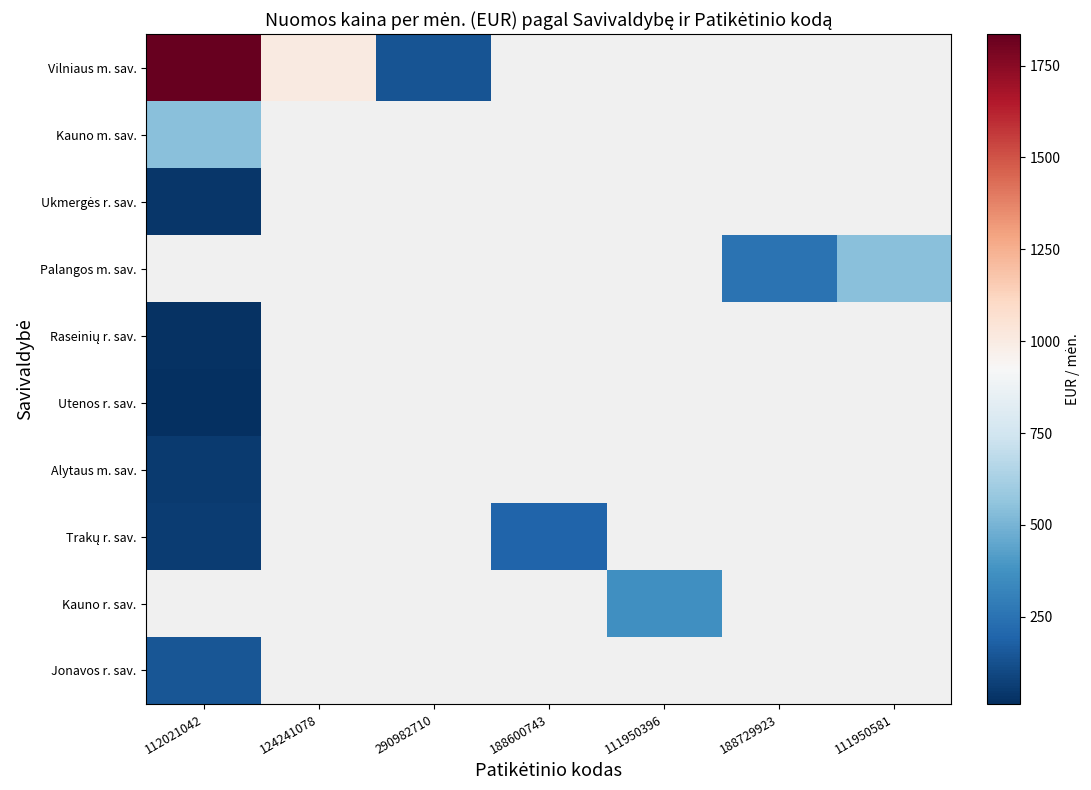

Between 290982710 and 111950581, which is larger?

111950581